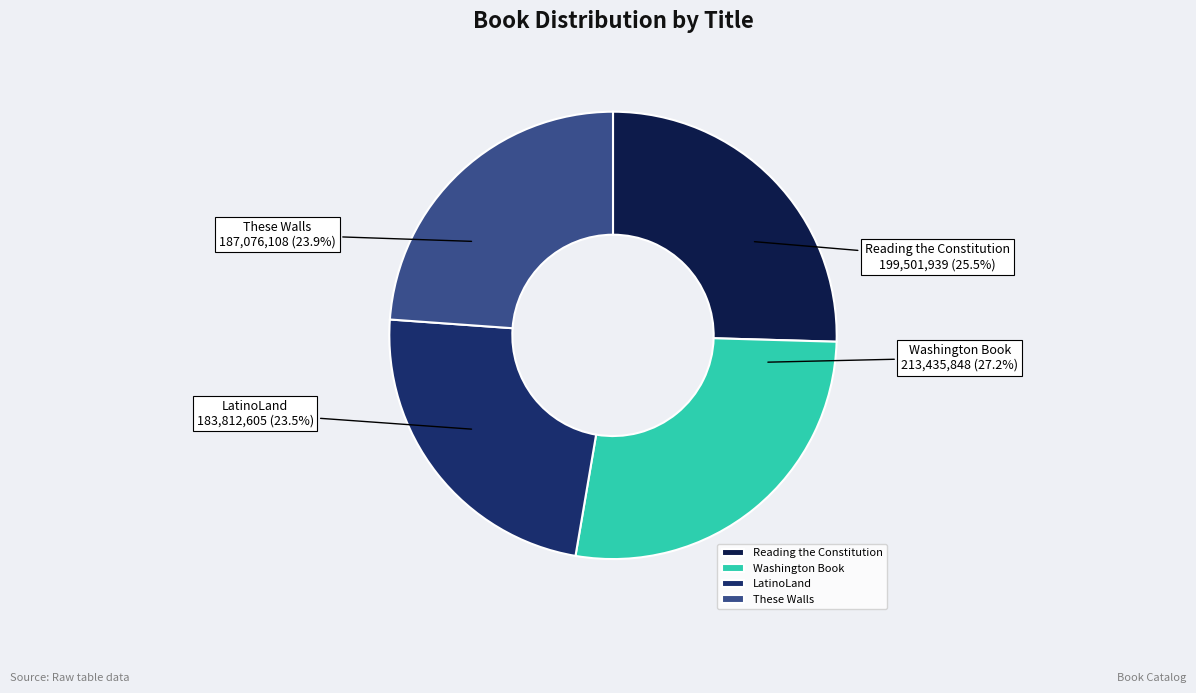

What percentage is NOT represented by These Walls?

76.1%